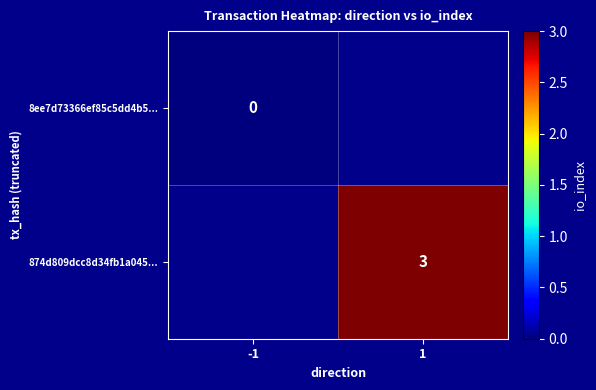

The 874d809dcc8d34fb1a045... series shows 3 at 1. True or false?

True